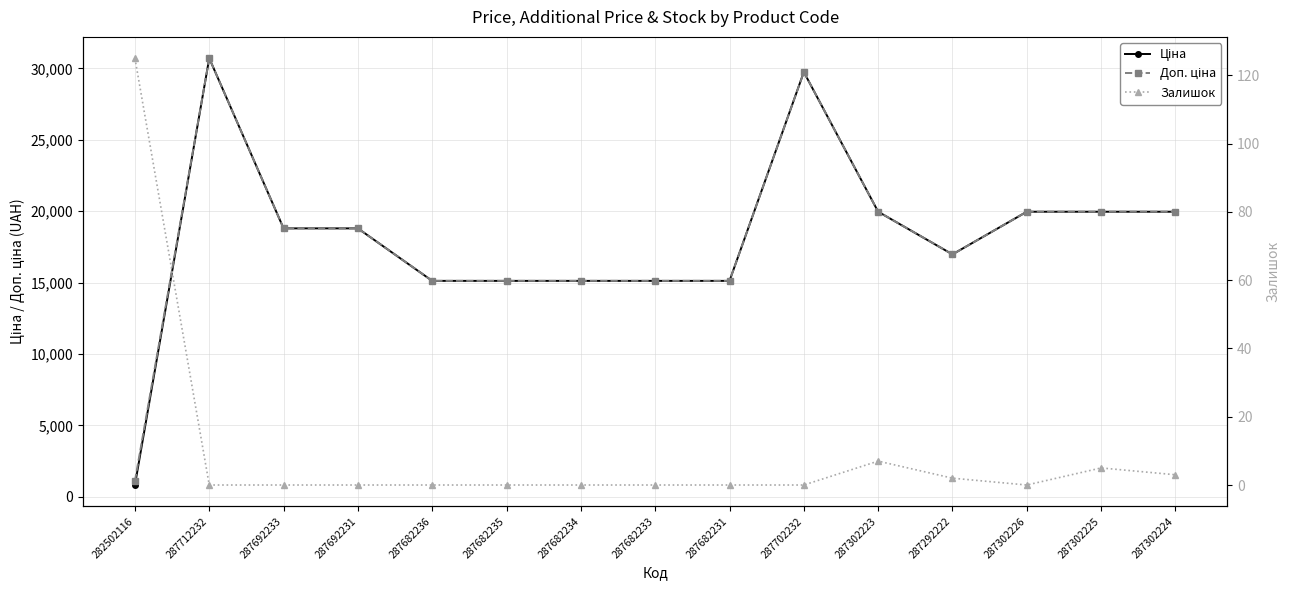

True or false: Ціна and Залишок cross at least once.

False